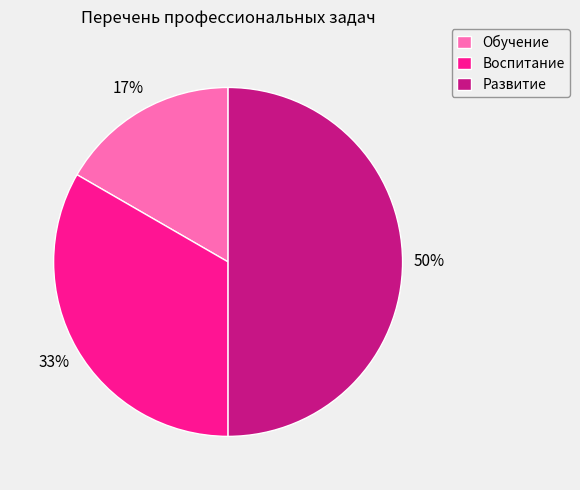

To the nearest percent, what portion does Воспитание represent?

33%